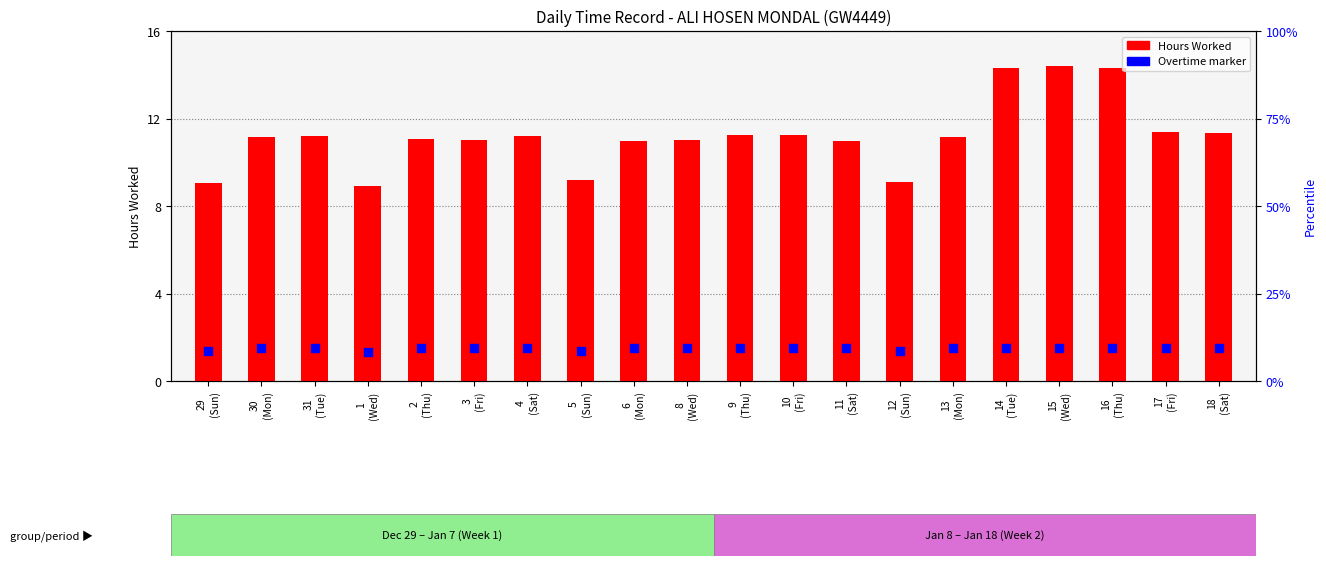

At which category is the sum across all series the highest?

15
(Wed)